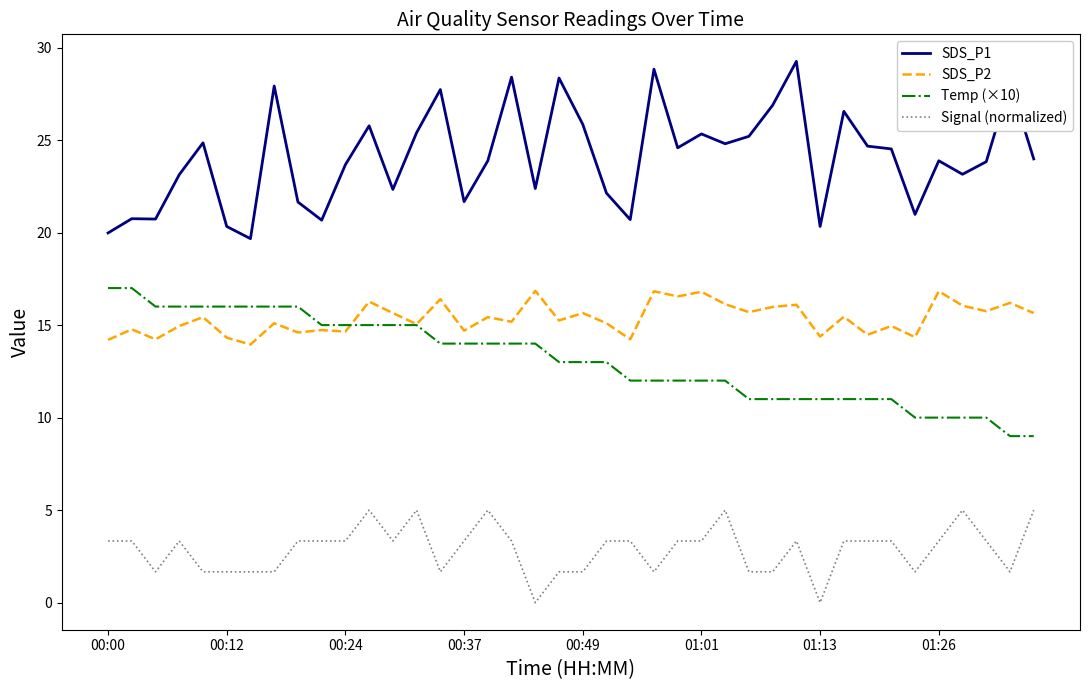

True or false: SDS_P1 and Signal (normalized) cross at least once.

False